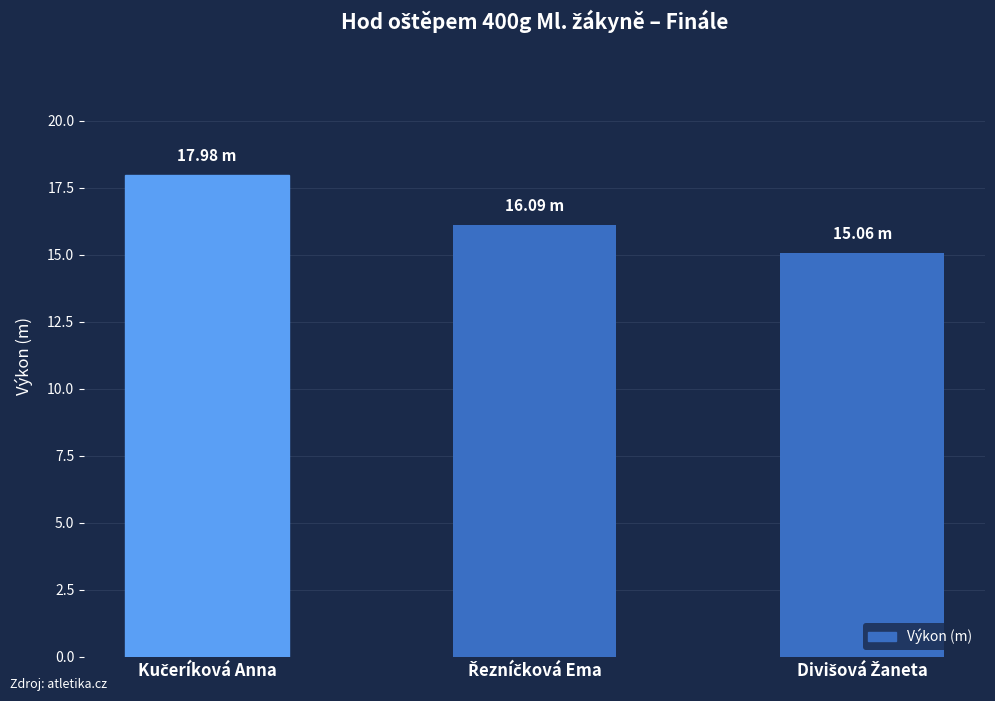

What is the difference between the maximum and minimum values?

2.9